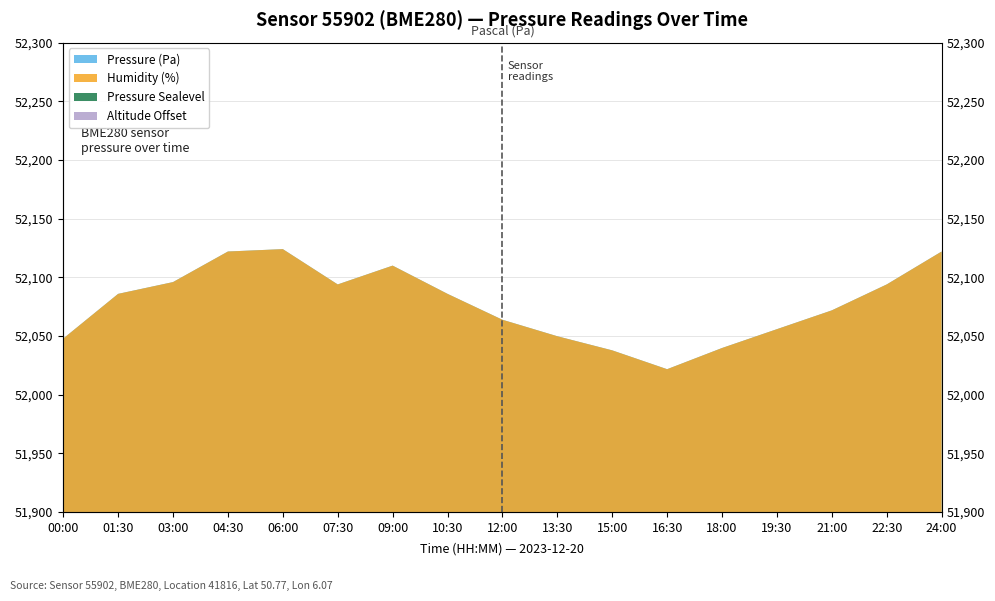

What is the difference between the maximum and minimum values?

301.0